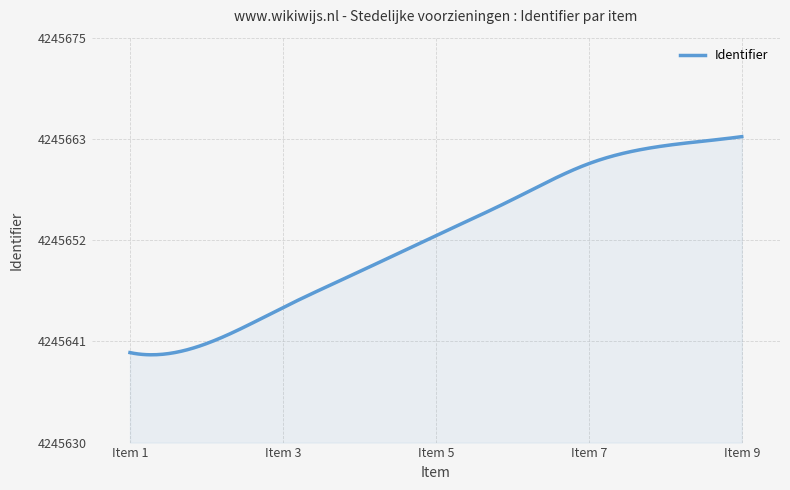

Is this an area chart (filled region under the line)?

Yes